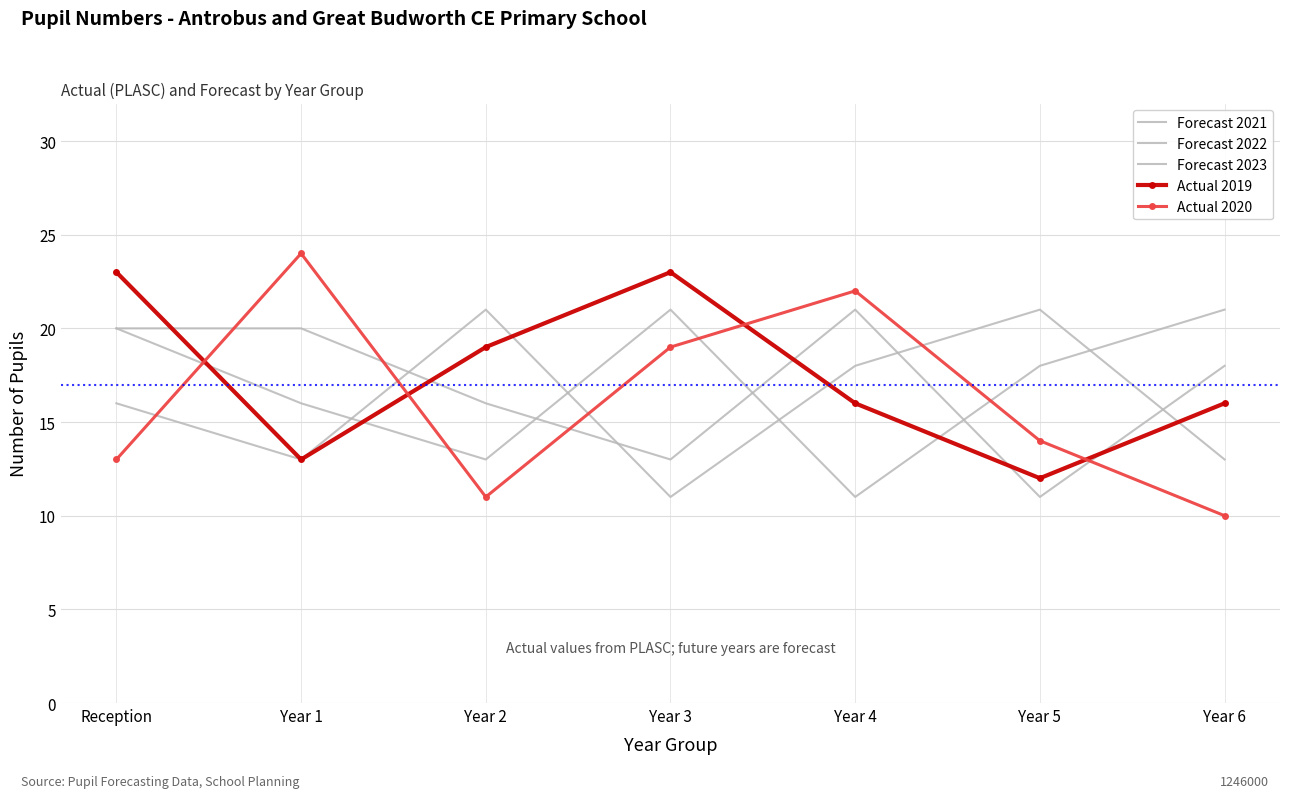

In Forecast 2022, how many points are higher than both neighbors (excluding endpoints)?

1